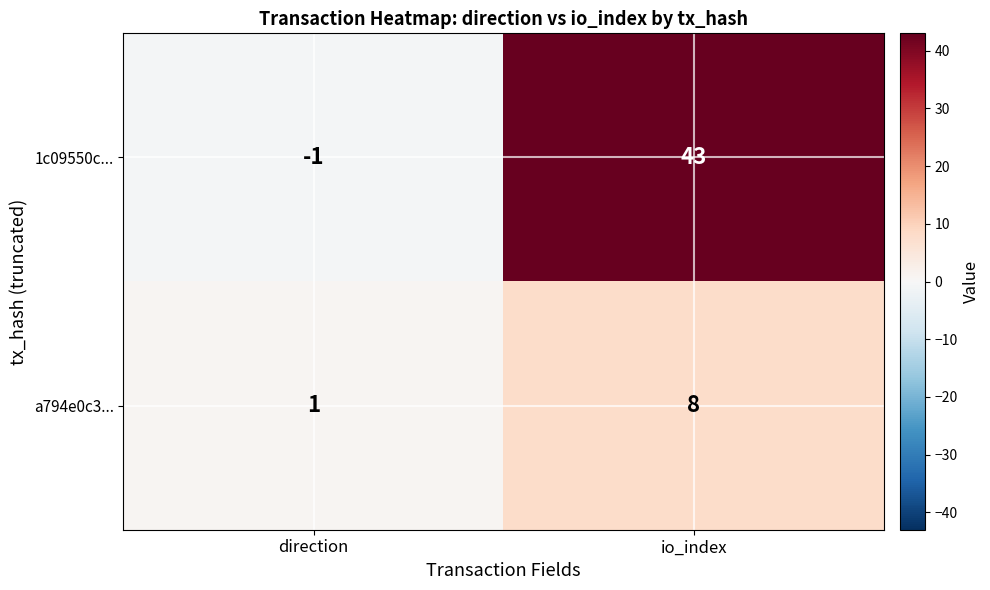

Rank the series by their average value, from highest to lowest.

1c09550c..., a794e0c3...